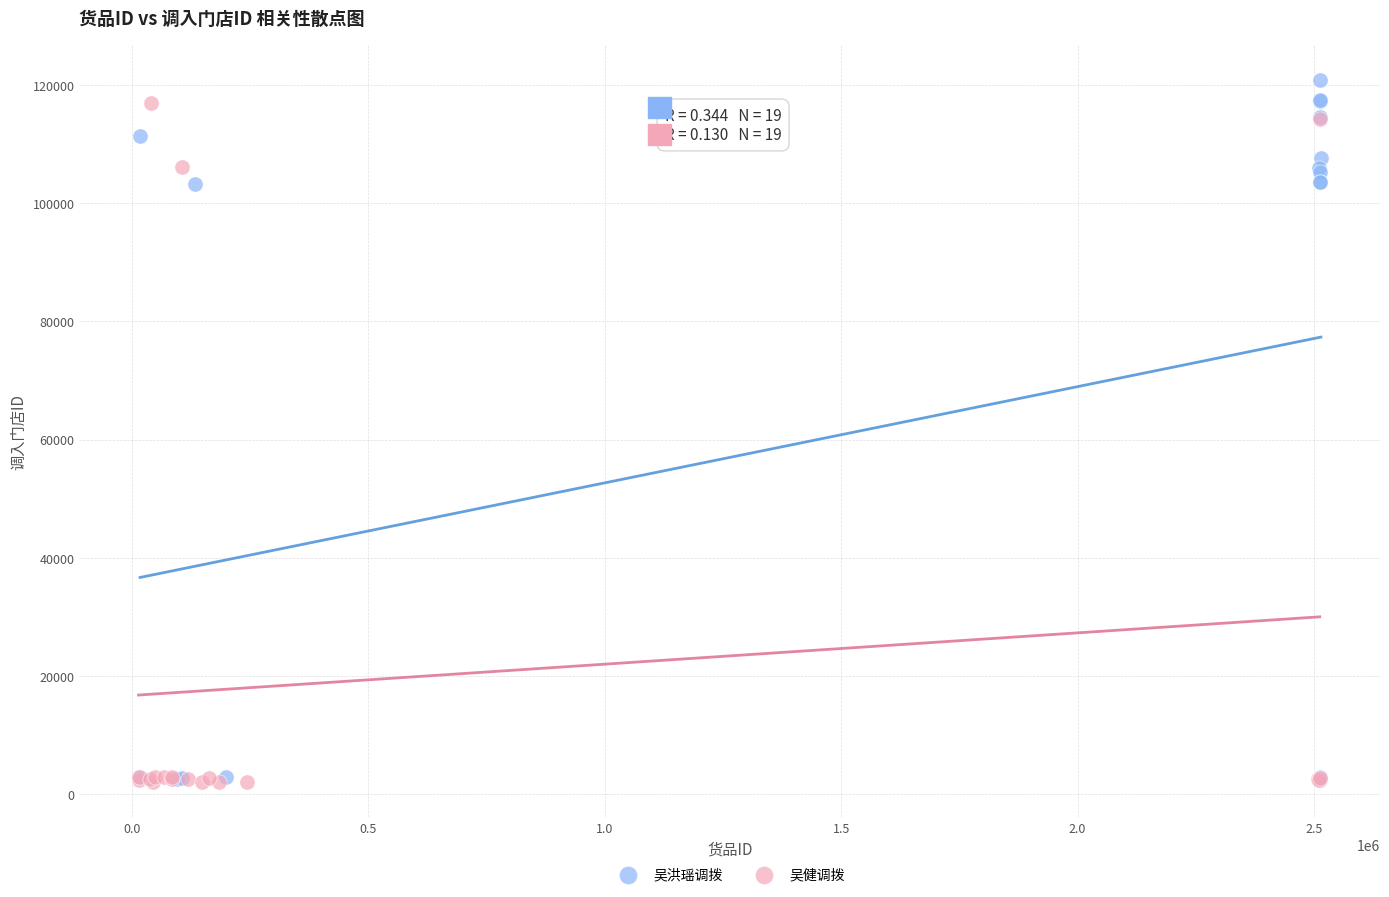

What are all the series names shown in the legend?

吴洪瑶调拨, 吴健调拨